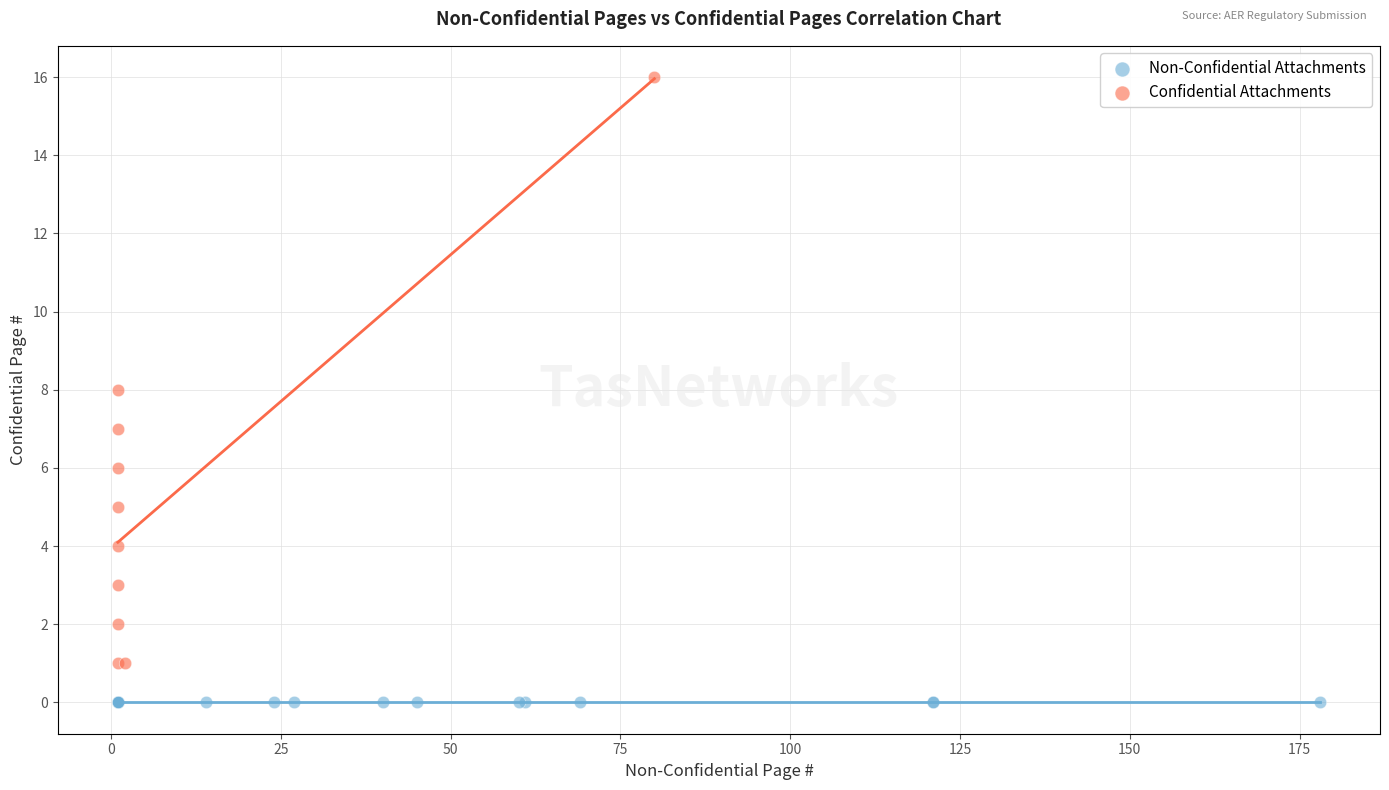

Which series contains the lowest Y value?

Non-Confidential Attachments